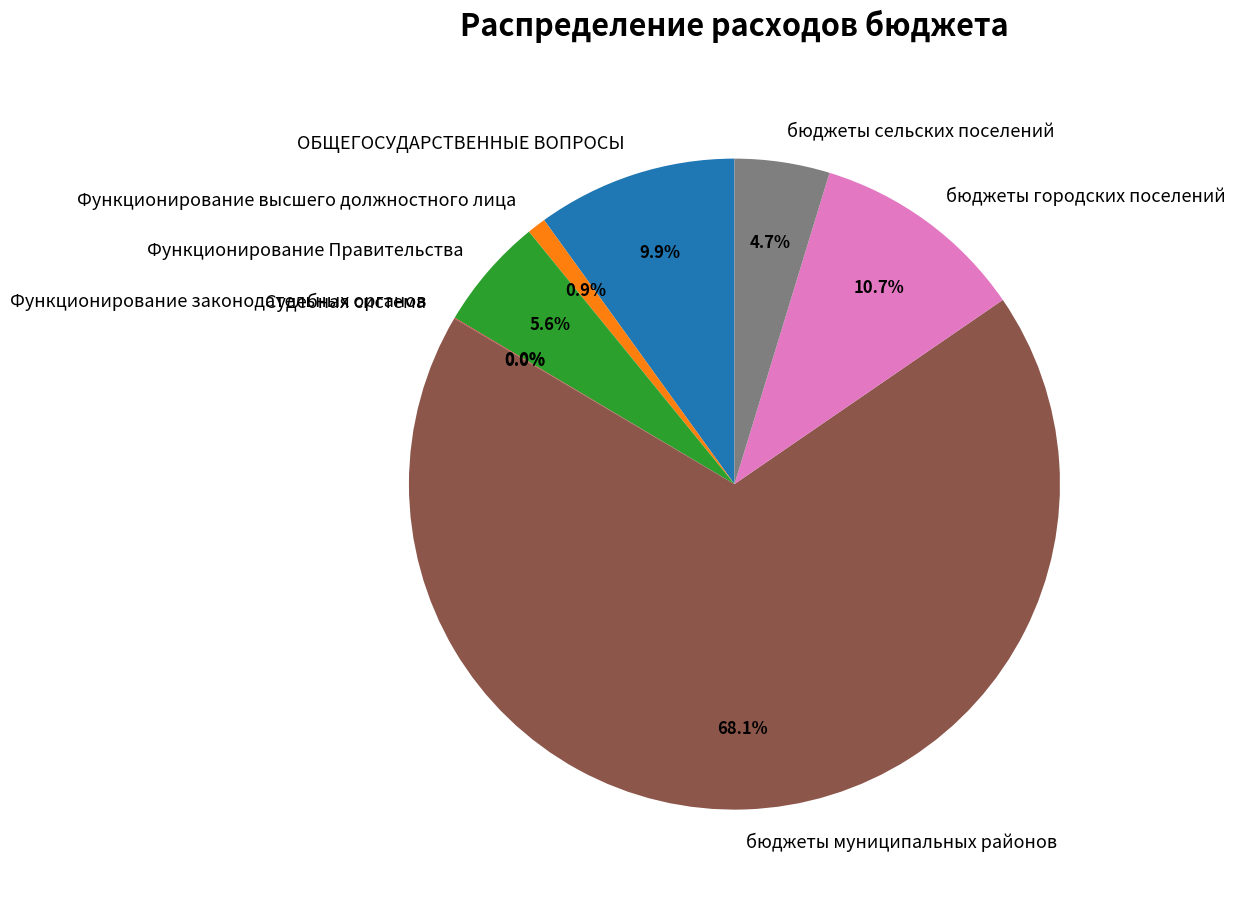

To the nearest percent, what portion does Функционирование высшего должностного лица represent?

1%